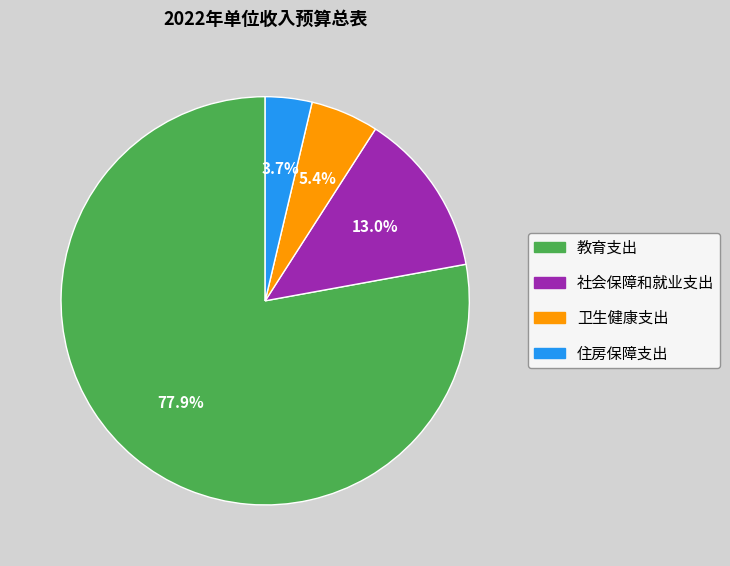

To the nearest percent, what is the difference between the 住房保障支出 and 卫生健康支出 slice percentages?

2%